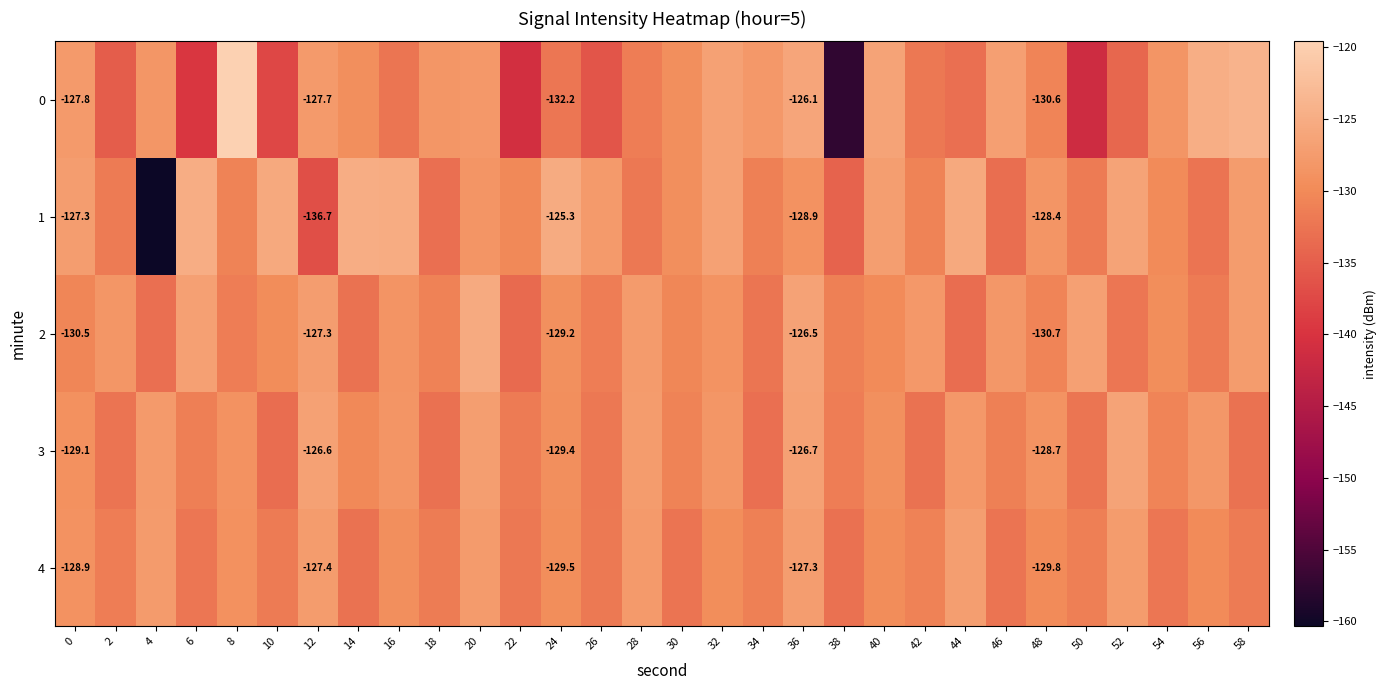

What is the highest value of the 2 series?

-125.4